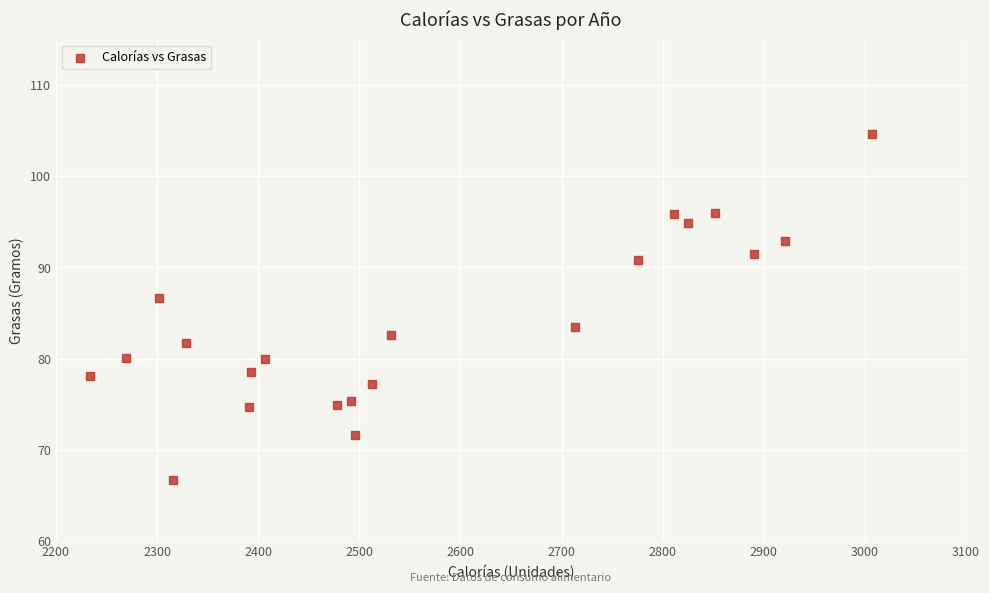

What is the range of Y values (max minus min)?

37.9